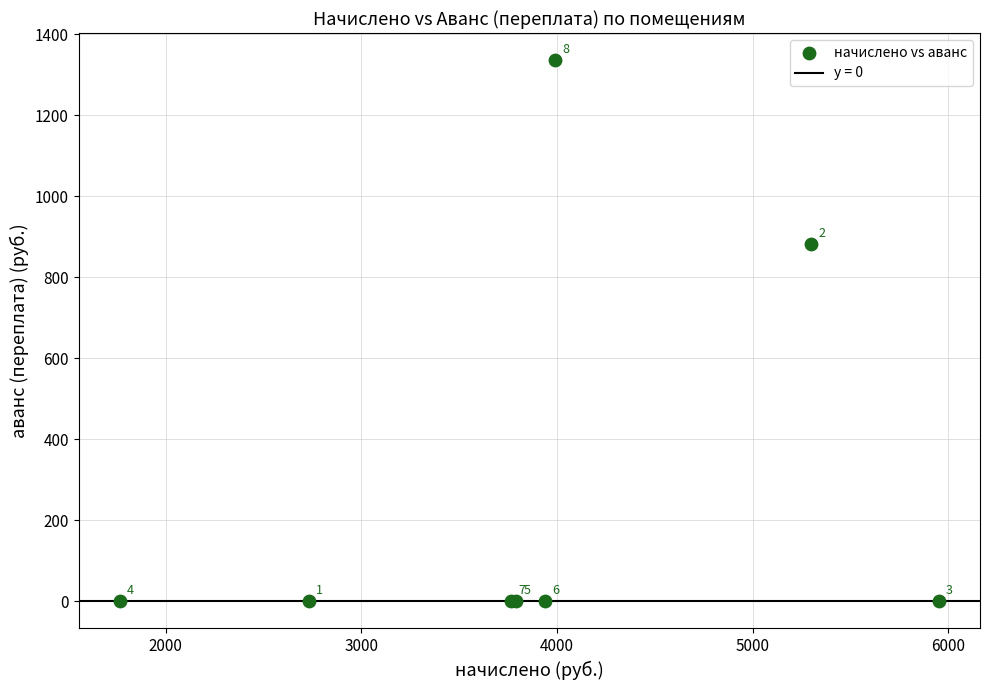

What Y value in the scatter plot is closest to 668?

883.2